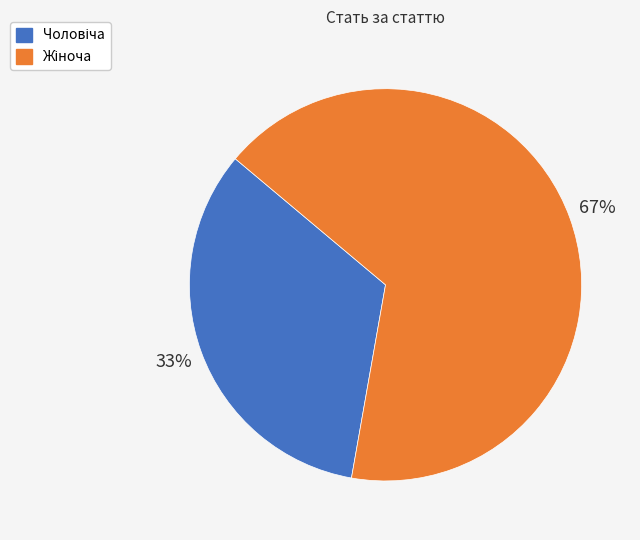

Is there any slice that represents more than half of the pie?

Yes